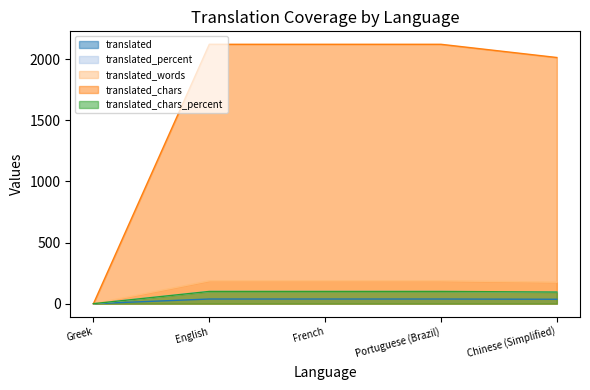

How many values in the translated_chars_percent series are below 100?

2